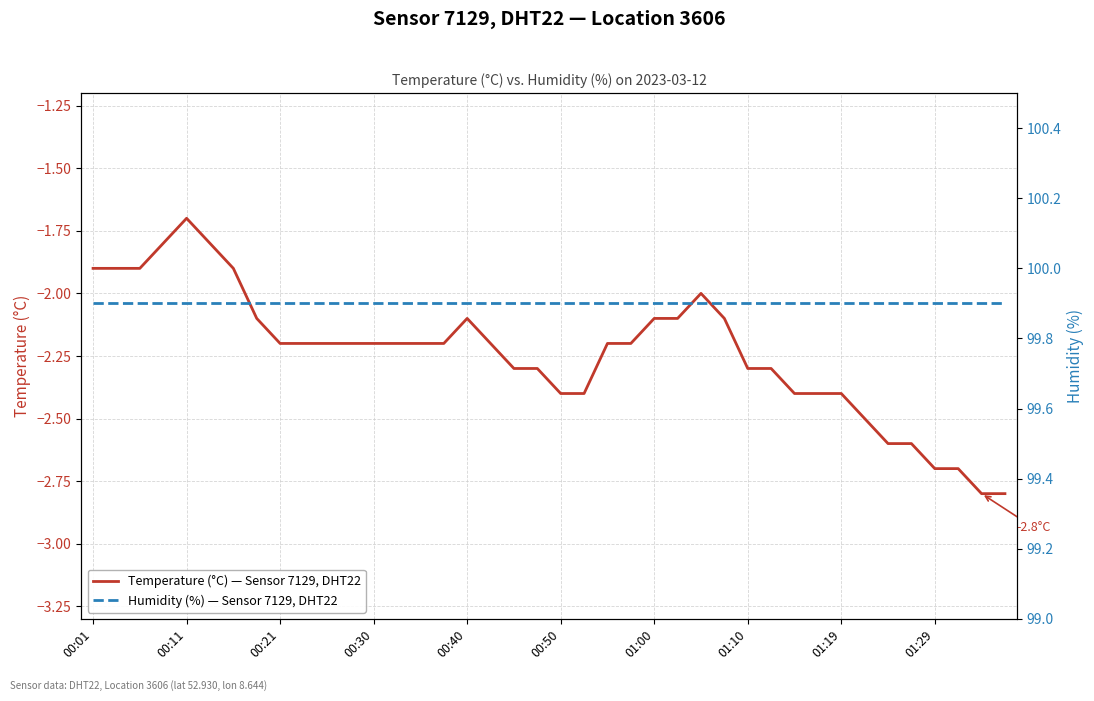

True or false: Humidity (%) — Sensor 7129, DHT22 has more than 0 points higher than both neighbors.

False